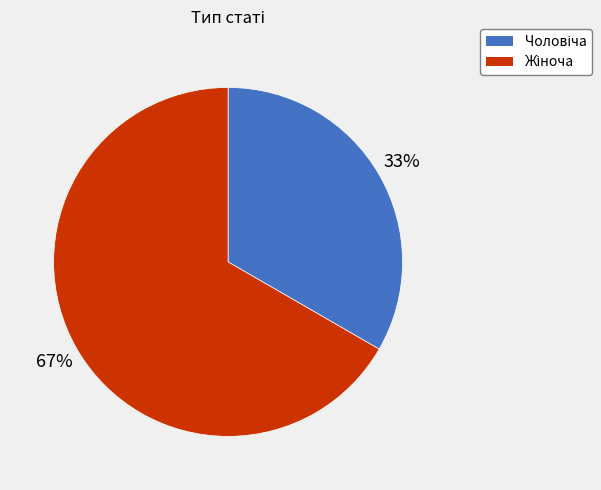

To the nearest percent, what is the average slice percentage?

50%